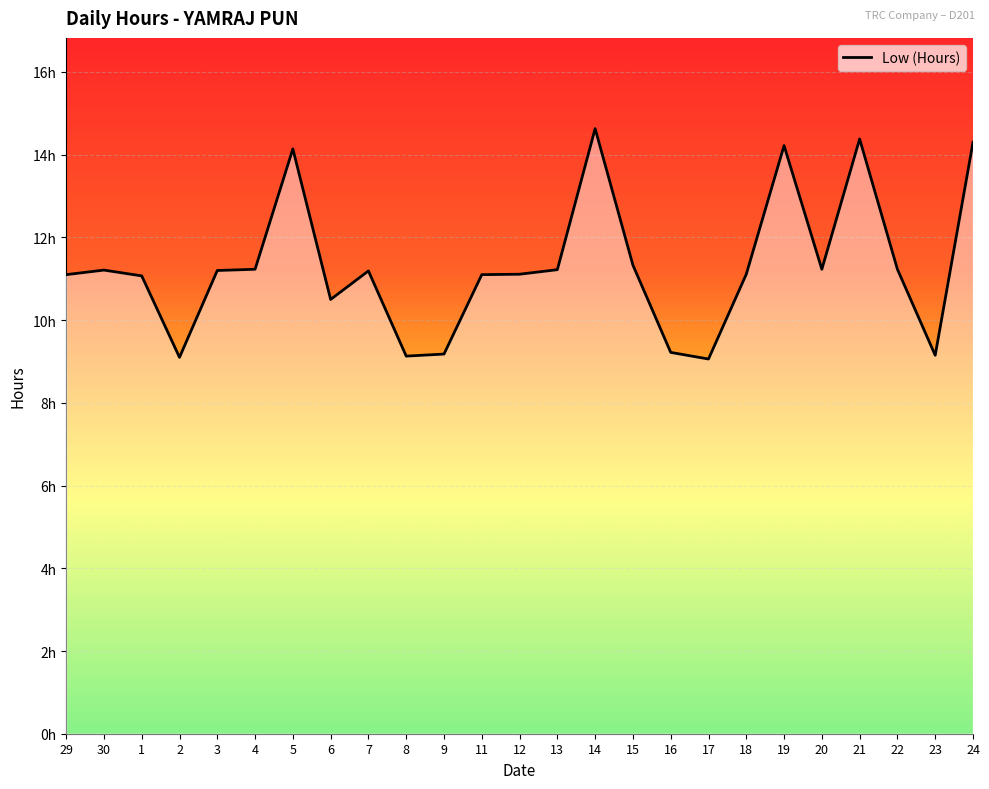

The value at 12 is 17.5. True or false?

False